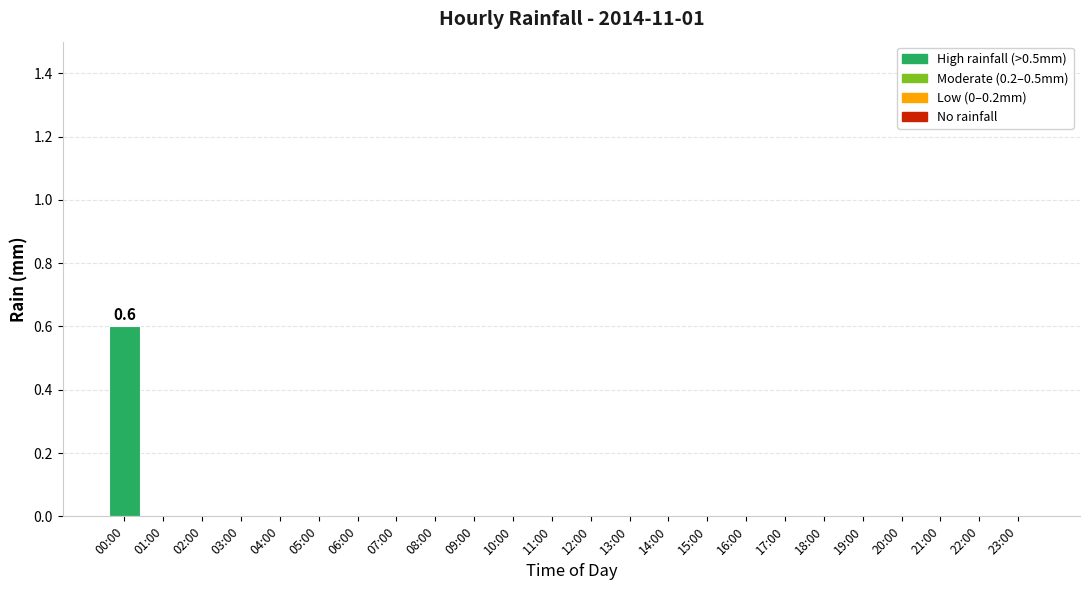

The value at 18:00 is 0.0. True or false?

True